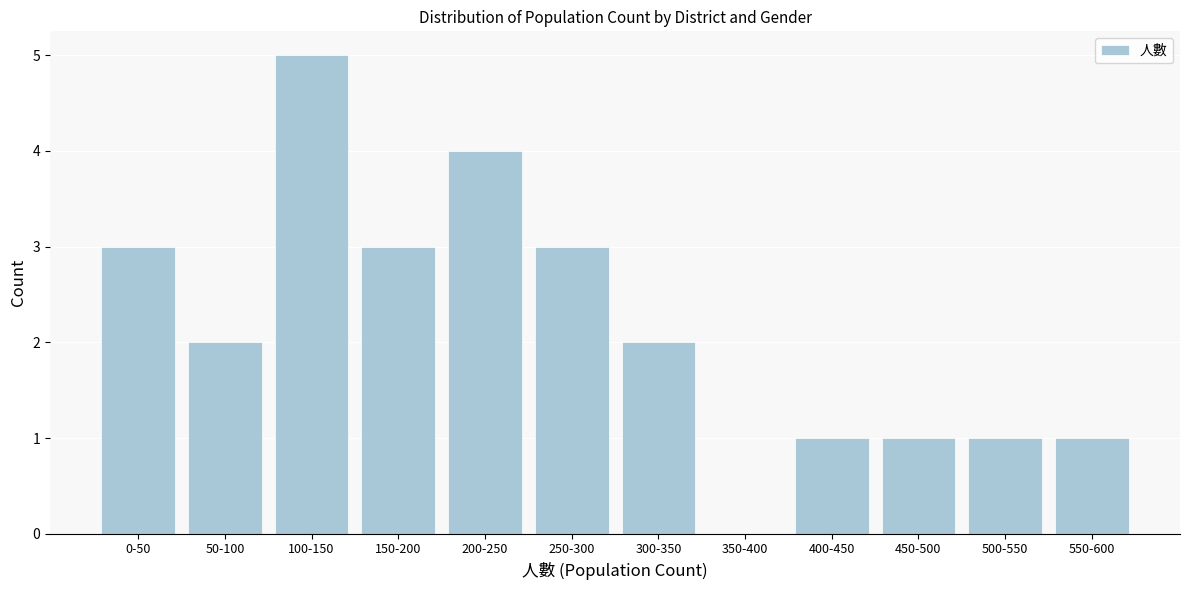

Reading left to right, what are all the values shown in this chart?

0-50=3	50-100=2	100-150=5	150-200=3	200-250=4	250-300=3	300-350=2	350-400=0	400-450=1	450-500=1	500-550=1	550-600=1